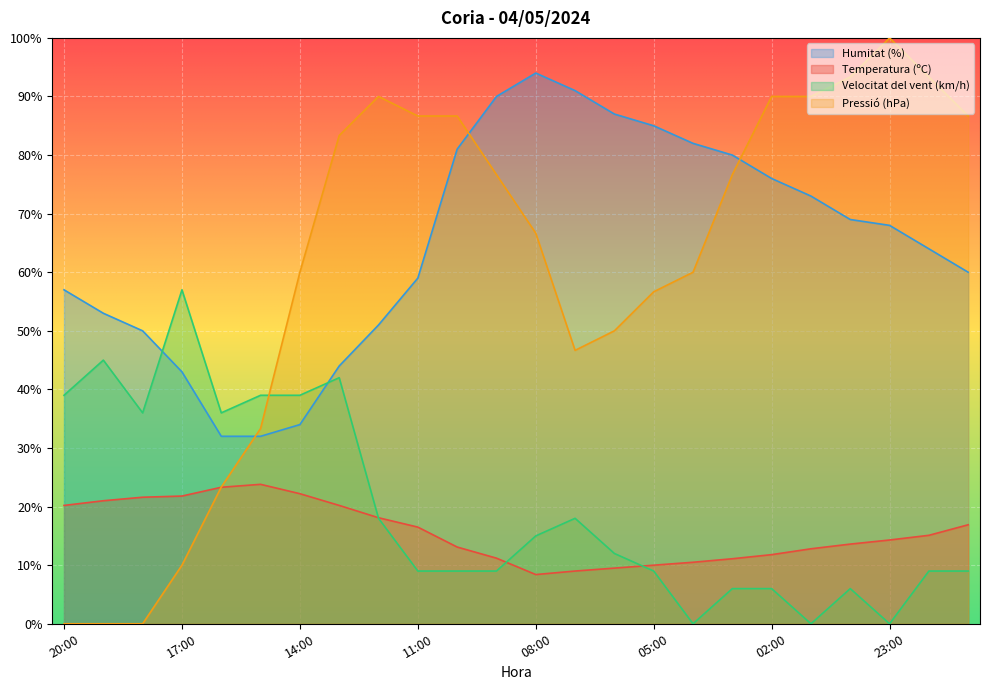

True or false: Pressió (hPa) has more than 2 points higher than both neighbors.

False